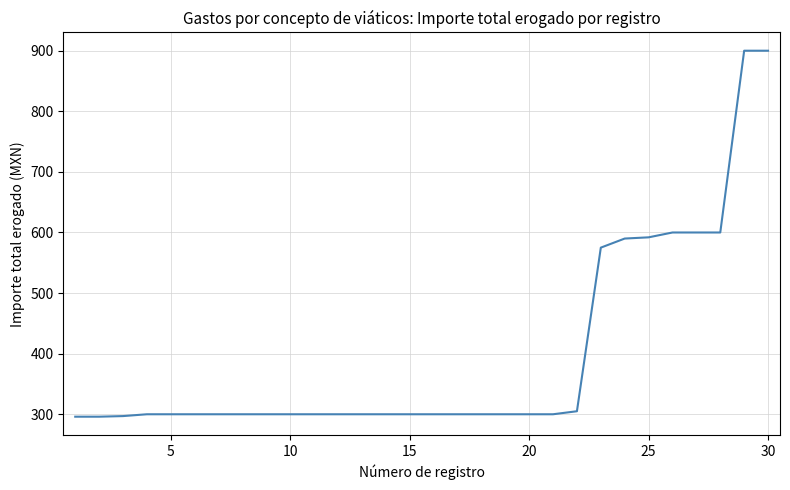

What is the minimum value shown in the chart?

296